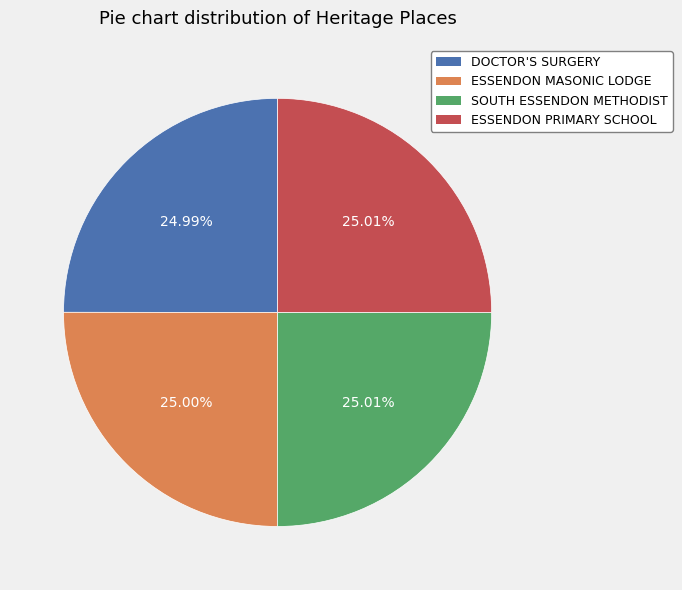

Approximately how many times larger is the value at DOCTOR'S SURGERY compared to SOUTH ESSENDON METHODIST?

1.0